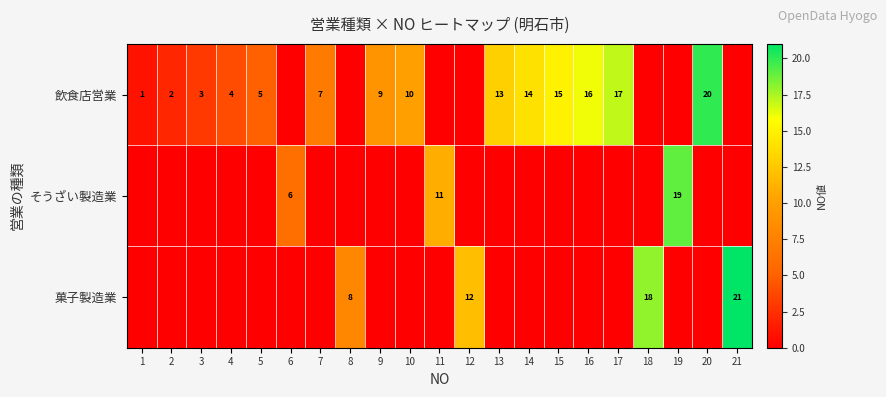

Count the number of categories in the chart.

21